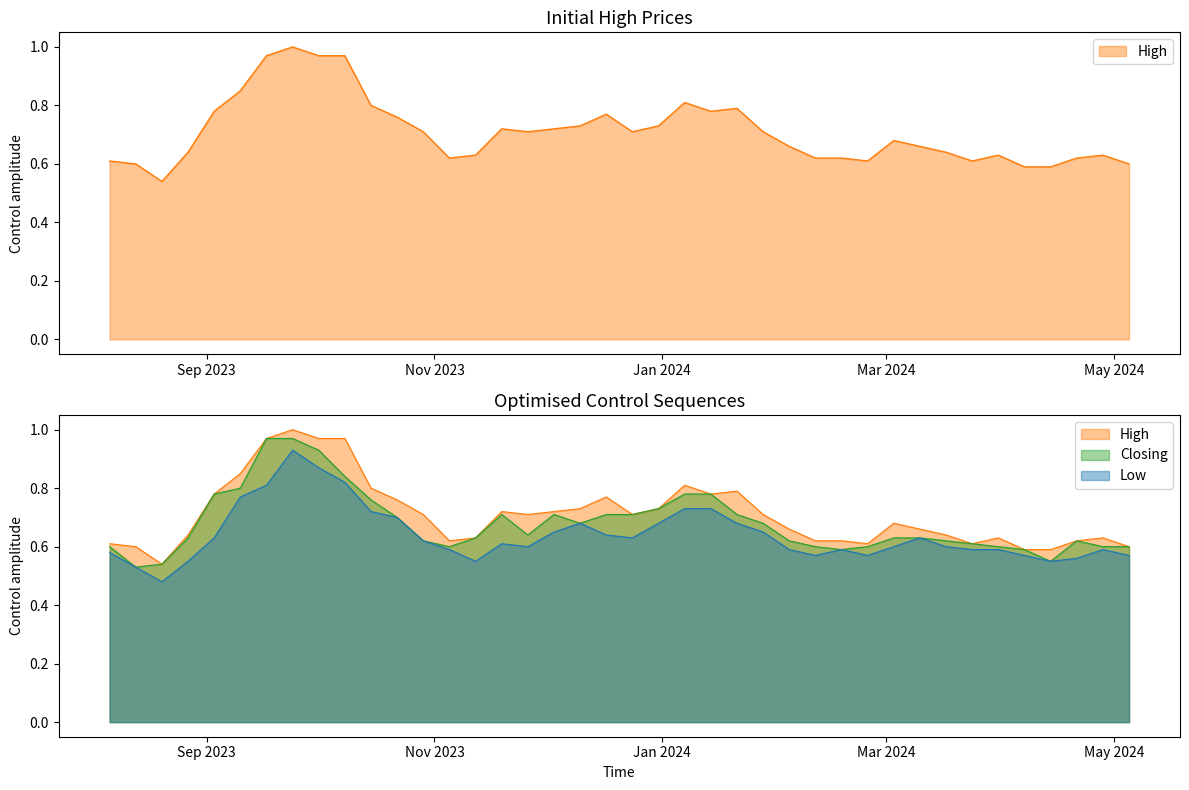

What is the sum of all Closing values?

27.2